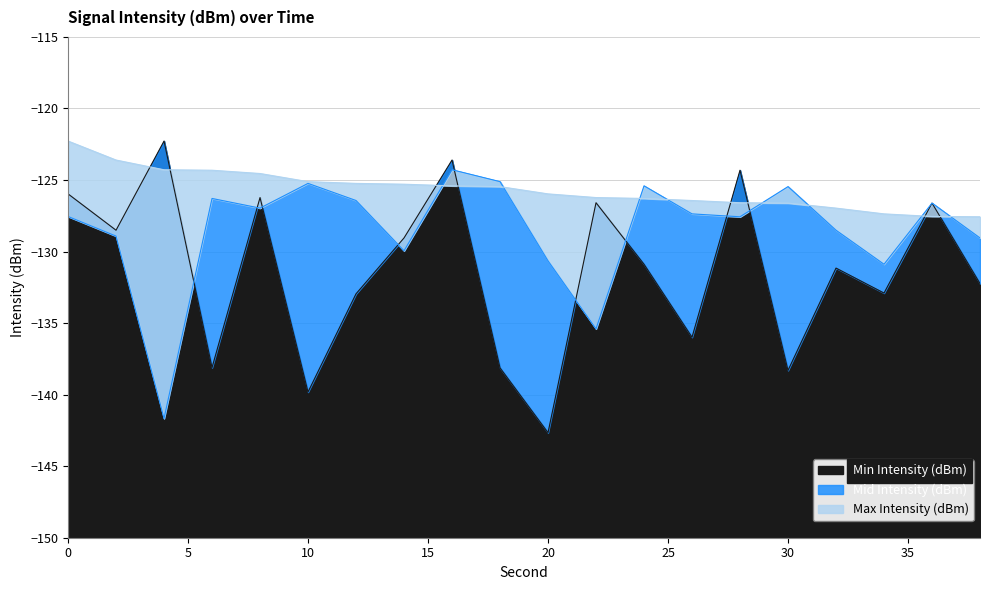

Is it true that Max Intensity (dBm) equals -122.3 at 0?

True